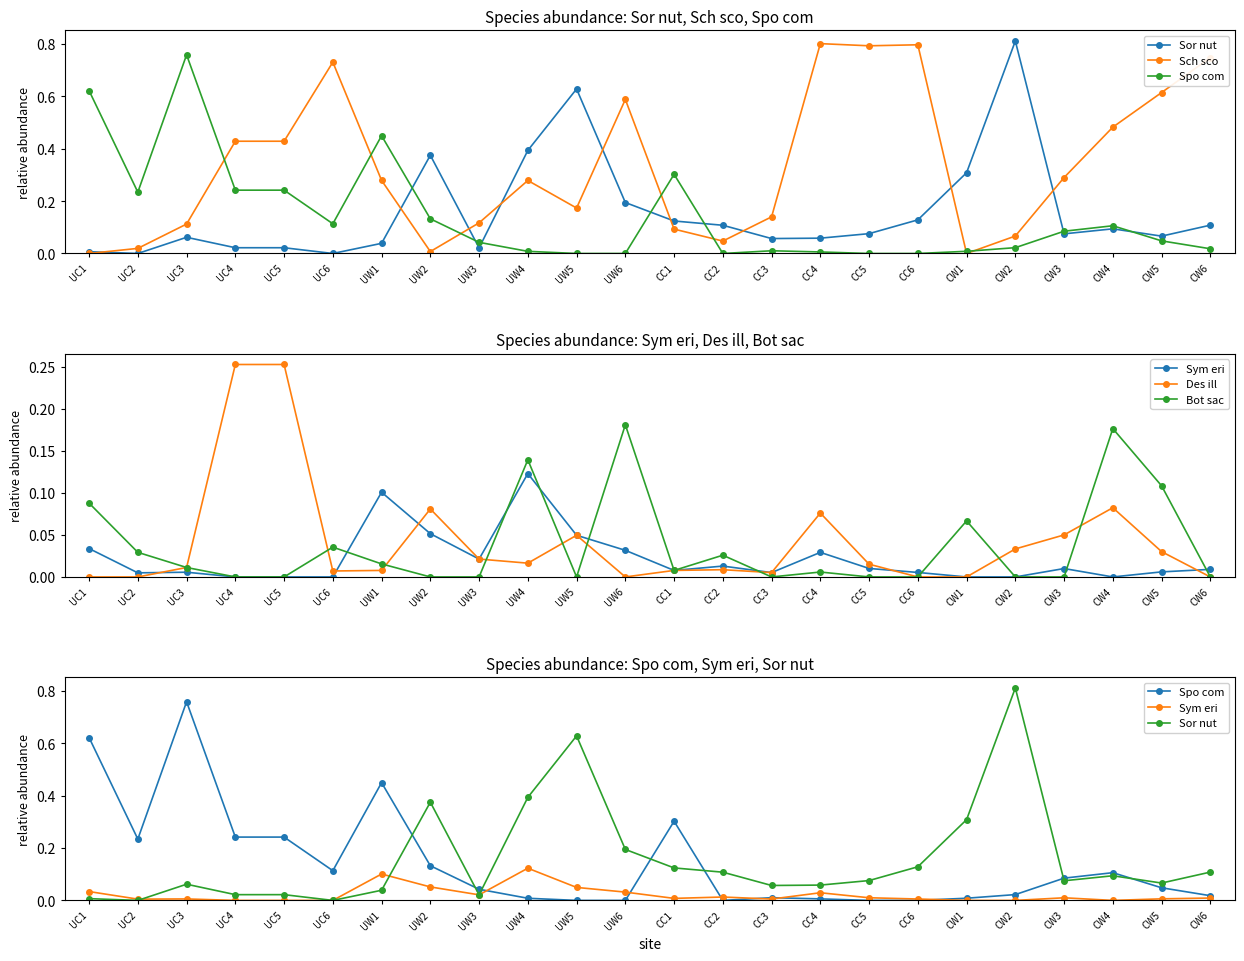

Reading right to left, what are all the values shown in this chart?

Sor nut: CW6=0.1	CW5=0.1	CW4=0.1	CW3=0.1	CW2=0.8	CW1=0.3	CC6=0.1	CC5=0.1	CC4=0.1	CC3=0.1	CC2=0.1	CC1=0.1	UW6=0.2	UW5=0.6	UW4=0.4	UW3=0.0	UW2=0.4	UW1=0.0	UC6=0.0	UC5=0.0	UC4=0.0	UC3=0.1	UC2=0.0	UC1=0.0
Sch sco: CW6=0.7	CW5=0.6	CW4=0.5	CW3=0.3	CW2=0.1	CW1=0.0	CC6=0.8	CC5=0.8	CC4=0.8	CC3=0.1	CC2=0.0	CC1=0.1	UW6=0.6	UW5=0.2	UW4=0.3	UW3=0.1	UW2=0.0	UW1=0.3	UC6=0.7	UC5=0.4	UC4=0.4	UC3=0.1	UC2=0.0	UC1=0.0
Spo com: CW6=0.0	CW5=0.0	CW4=0.1	CW3=0.1	CW2=0.0	CW1=0.0	CC6=0.0	CC5=0.0	CC4=0.0	CC3=0.0	CC2=0.0	CC1=0.3	UW6=0.0	UW5=0.0	UW4=0.0	UW3=0.0	UW2=0.1	UW1=0.4	UC6=0.1	UC5=0.2	UC4=0.2	UC3=0.8	UC2=0.2	UC1=0.6
Sym eri: CW6=0.0	CW5=0.0	CW4=0.0	CW3=0.0	CW2=0.0	CW1=0.0	CC6=0.0	CC5=0.0	CC4=0.0	CC3=0.0	CC2=0.0	CC1=0.0	UW6=0.0	UW5=0.0	UW4=0.1	UW3=0.0	UW2=0.1	UW1=0.1	UC6=0.0	UC5=0.0	UC4=0.0	UC3=0.0	UC2=0.0	UC1=0.0
Des ill: CW6=0.0	CW5=0.0	CW4=0.1	CW3=0.1	CW2=0.0	CW1=0.0	CC6=0.0	CC5=0.0	CC4=0.1	CC3=0.0	CC2=0.0	CC1=0.0	UW6=0.0	UW5=0.0	UW4=0.0	UW3=0.0	UW2=0.1	UW1=0.0	UC6=0.0	UC5=0.3	UC4=0.3	UC3=0.0	UC2=0.0	UC1=0.0
Bot sac: CW6=0.0	CW5=0.1	CW4=0.2	CW3=0.0	CW2=0.0	CW1=0.1	CC6=0.0	CC5=0.0	CC4=0.0	CC3=0.0	CC2=0.0	CC1=0.0	UW6=0.2	UW5=0.0	UW4=0.1	UW3=0.0	UW2=0.0	UW1=0.0	UC6=0.0	UC5=0.0	UC4=0.0	UC3=0.0	UC2=0.0	UC1=0.1